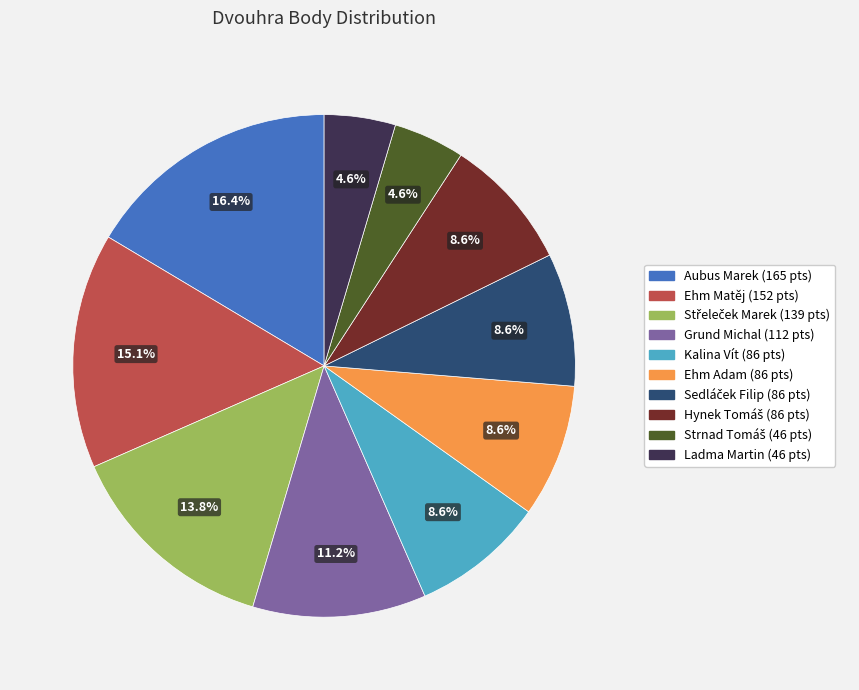

Is there a majority slice in this chart?

No